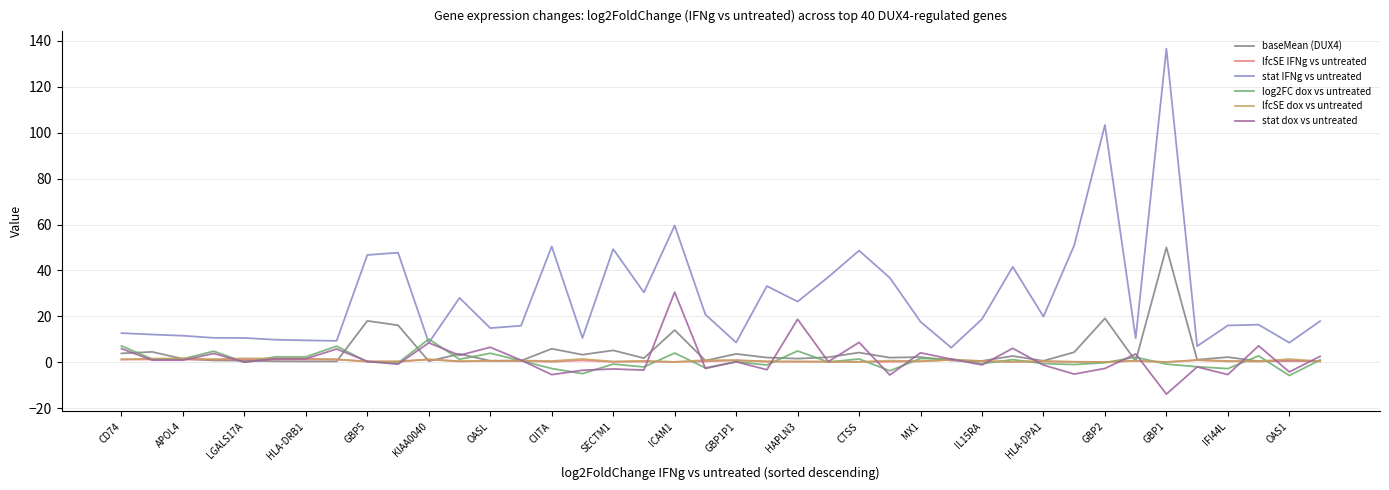

True or false: log2FC dox vs untreated and stat IFNg vs untreated cross at least once.

True